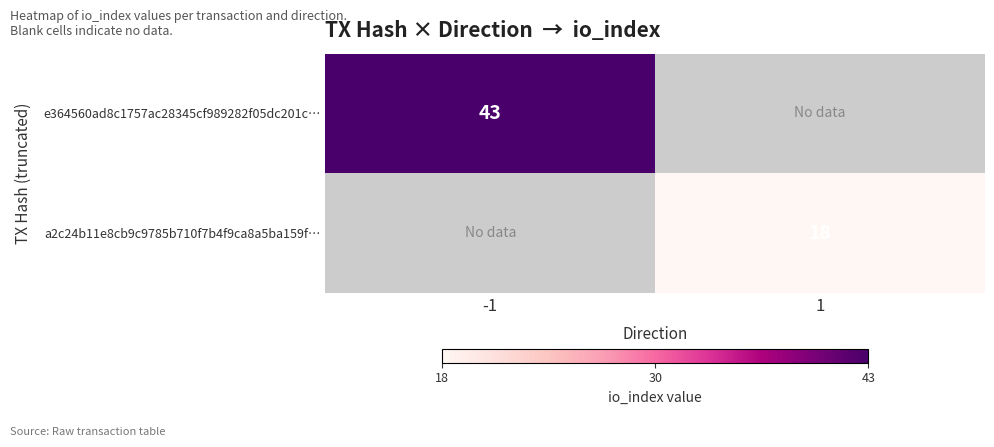

Which category has the highest value across all series?

-1